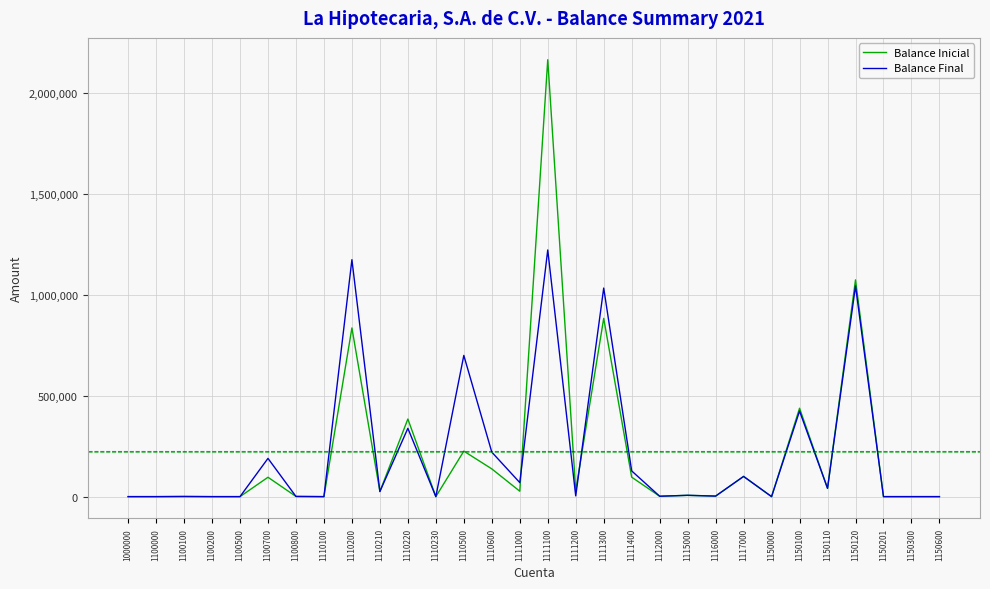

True or false: Balance Inicial has more than 1 points higher than both neighbors.

True